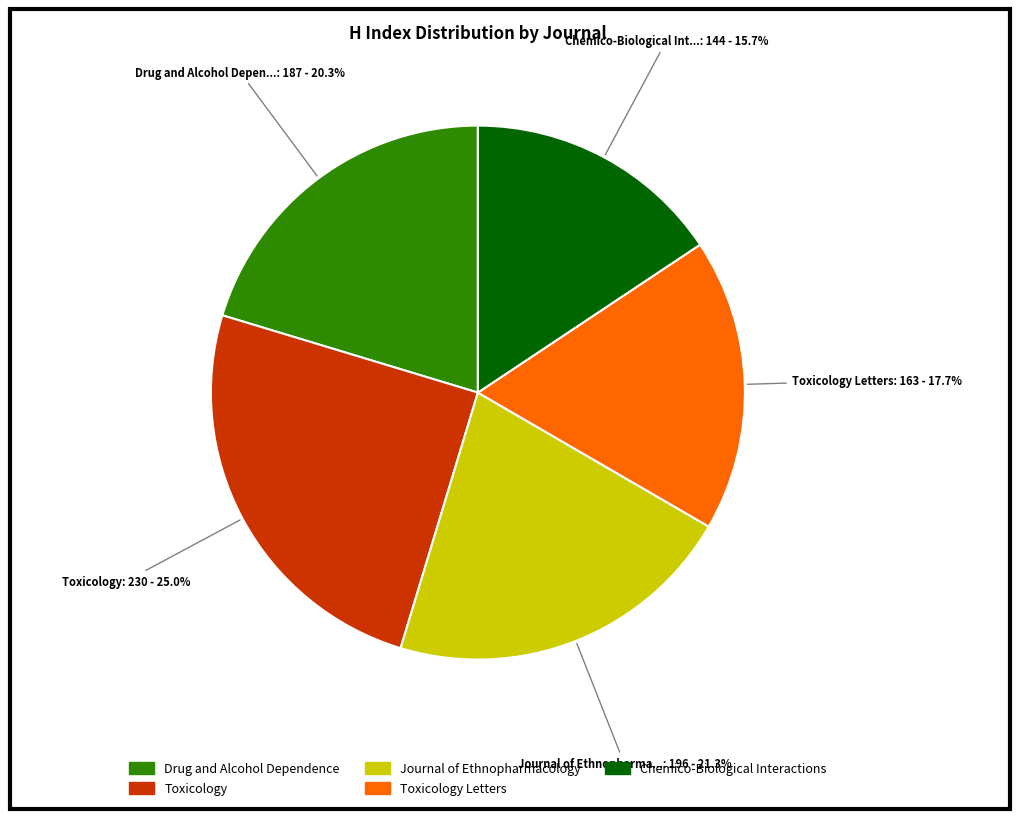

Is there a majority slice in this chart?

No